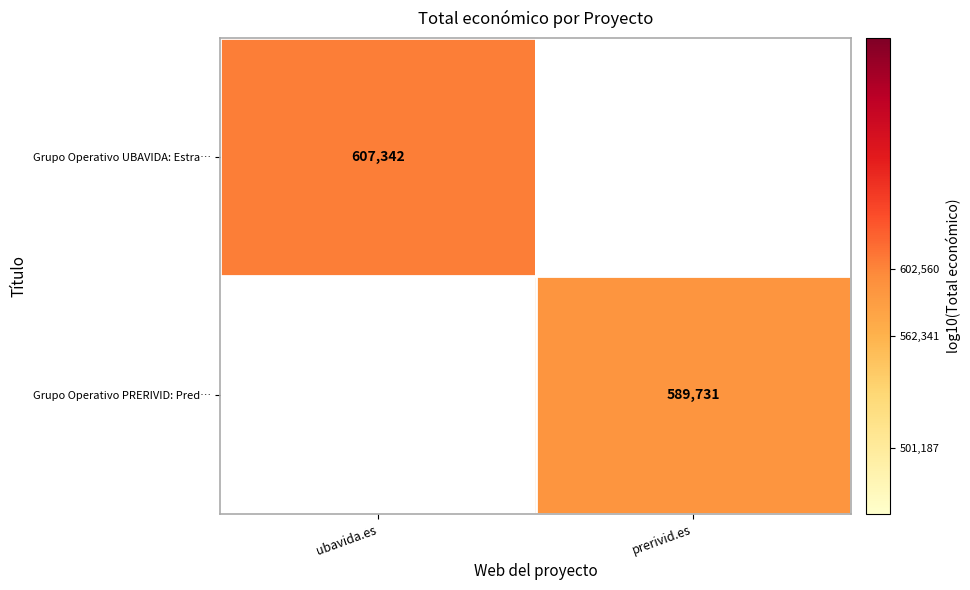

Is the value of Grupo Operativo UBAVIDA: Estra… at ubavida.es greater than the value of Grupo Operativo PRERIVID: Pred… at prerivid.es?

Yes